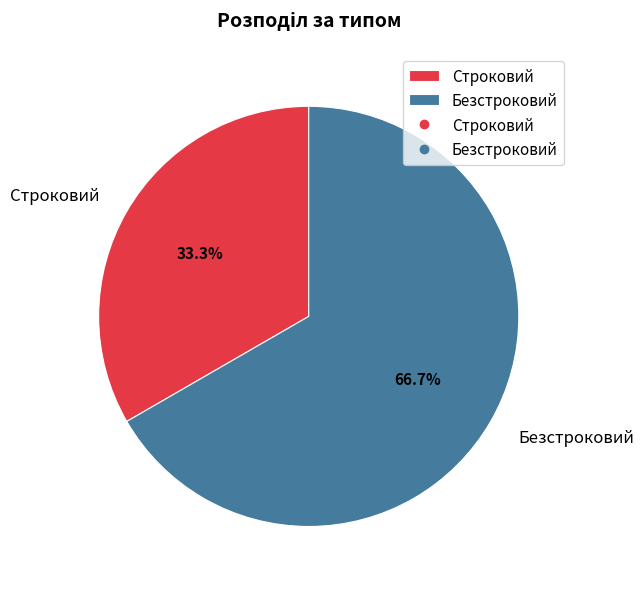

What percentage is NOT represented by Безстроковий?

33.3%